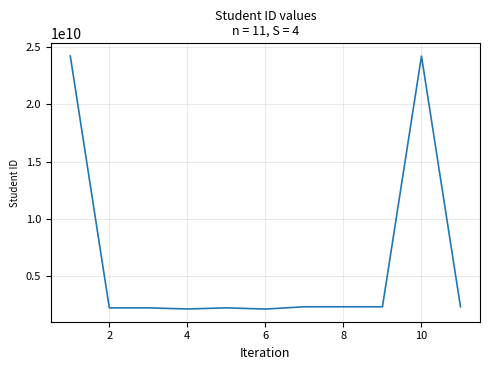

What is the greatest value displayed?

24218711190